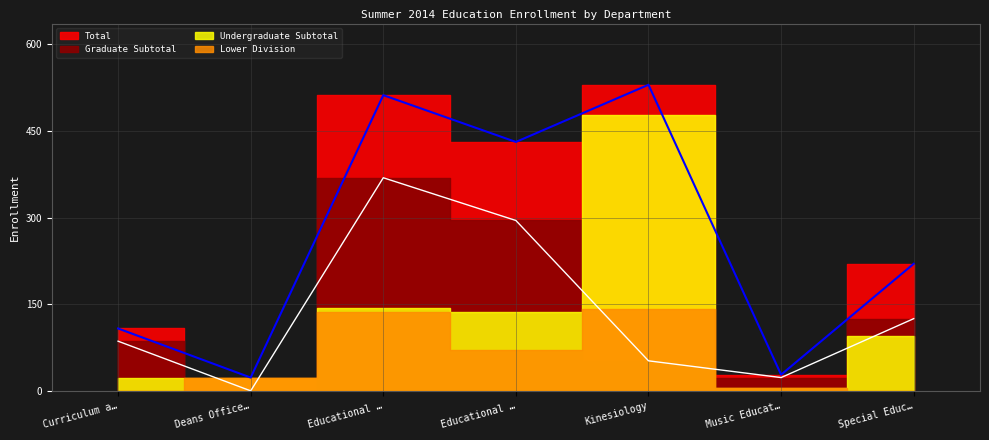

At which label does Total reach its peak?

Kinesiology